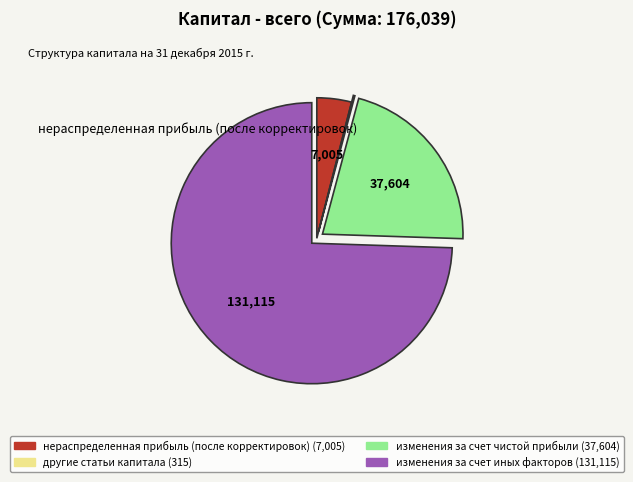

What is the ratio of the value at изменения за счет чистой прибыли to the value at изменения за счет иных факторов?

0.3